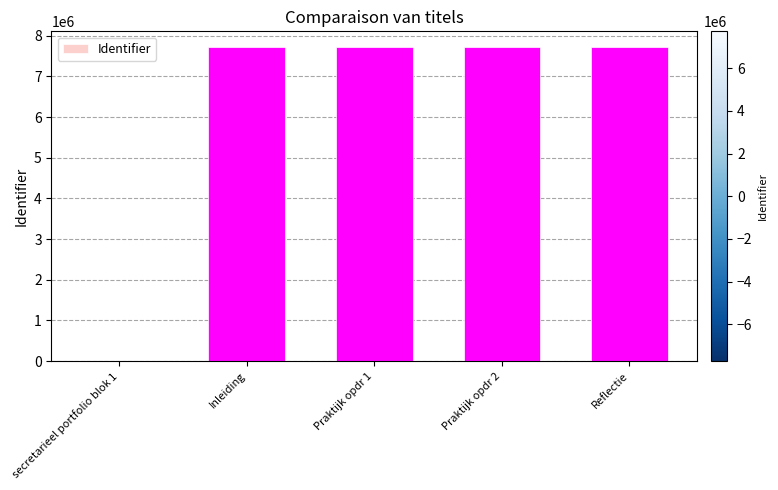

The value at Praktijk opdr 2 is 2105052. True or false?

False